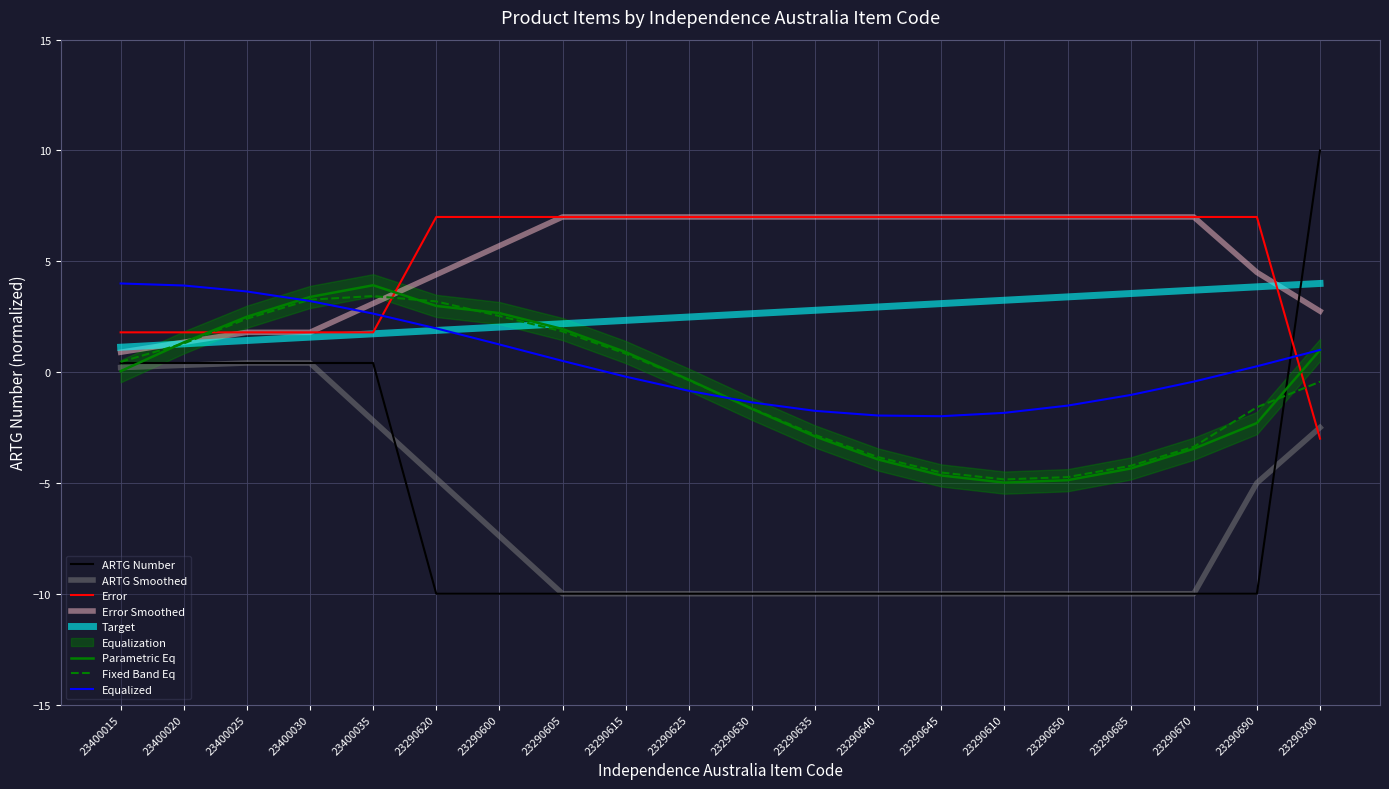

What is the difference between the maximum and minimum values?

20.0